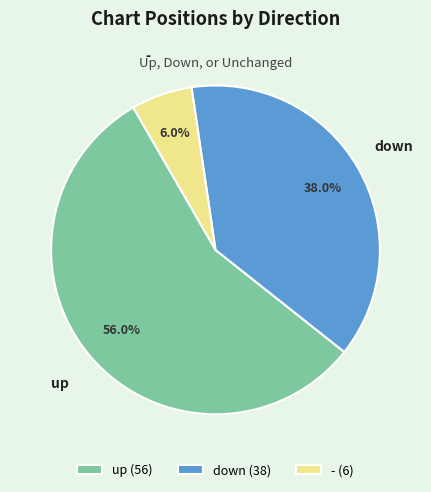

Which slice represents more than half of the pie?

up